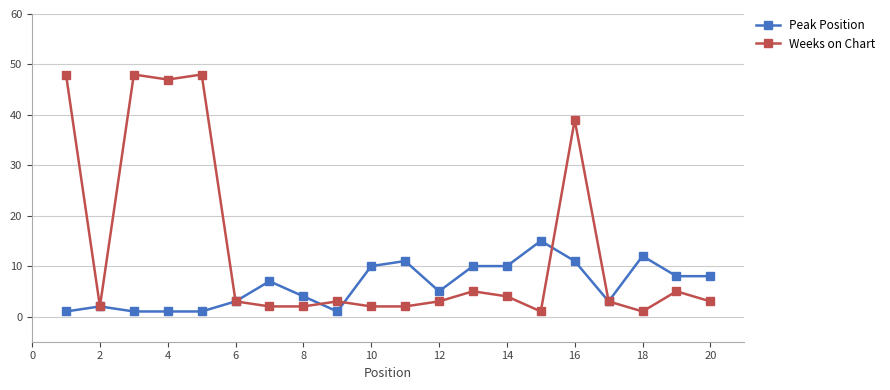

Reading left to right, extract all data points from this chart.

Peak Position: 1	2	1	1	1	3	7	4	1	10	11	5	10	10	15	11	3	12	8	8
Weeks on Chart: 48	2	48	47	48	3	2	2	3	2	2	3	5	4	1	39	3	1	5	3